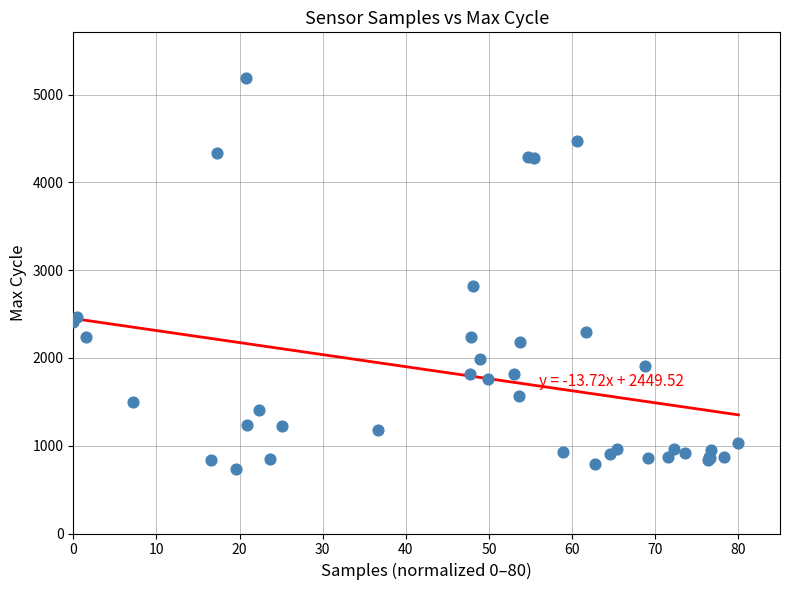

What Y value in the scatter plot is closest to 2961?

2823